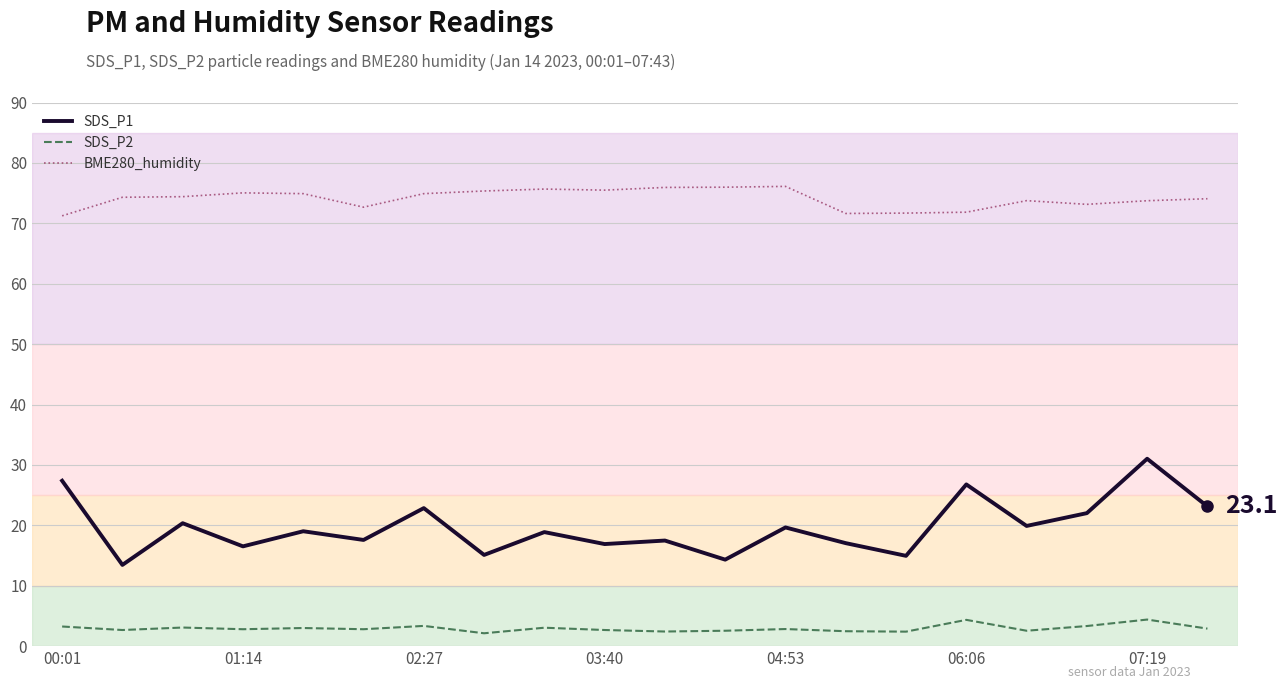

What is the maximum value for SDS_P1?

31.0